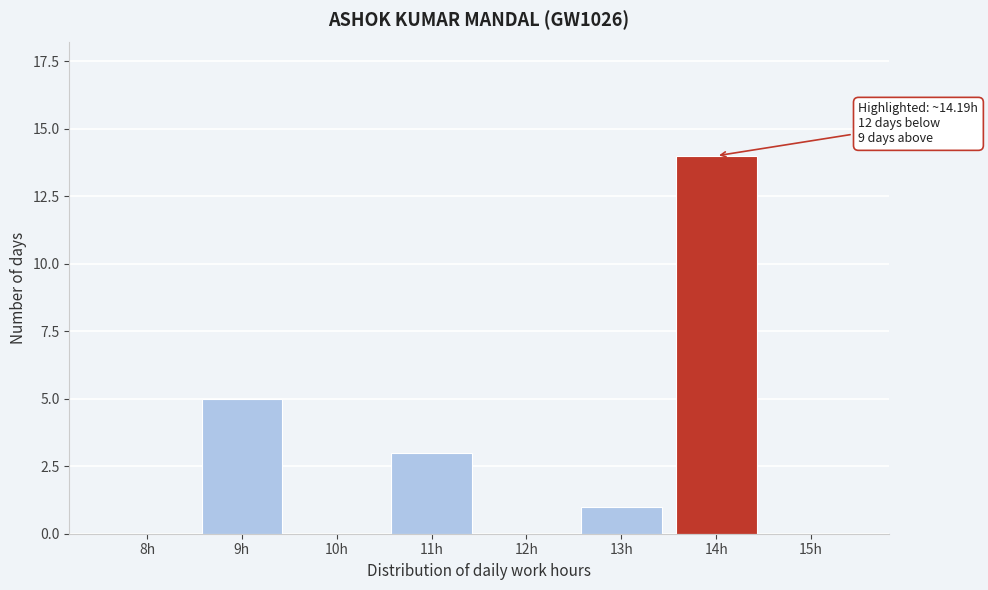

Reading left to right, list all the values displayed in this chart.

8h=0	9h=5	10h=0	11h=3	12h=0	13h=1	14h=14	15h=0